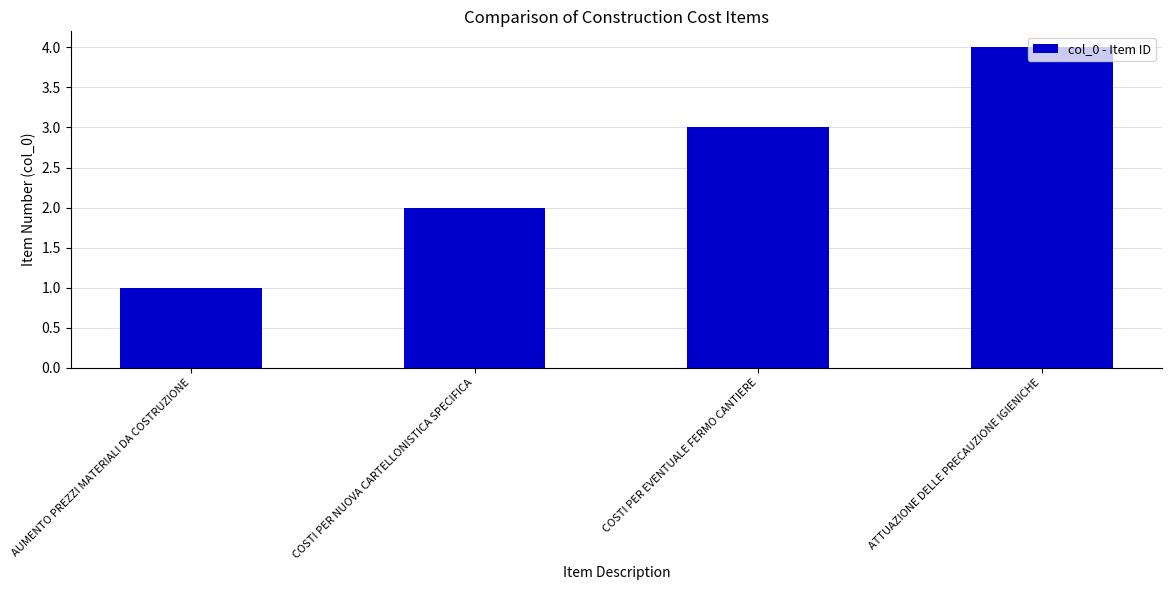

What is the sum of the values at ATTUAZIONE DELLE PRECAUZIONE IGIENICHE and AUMENTO PREZZI MATERIALI DA COSTRUZIONE?

5